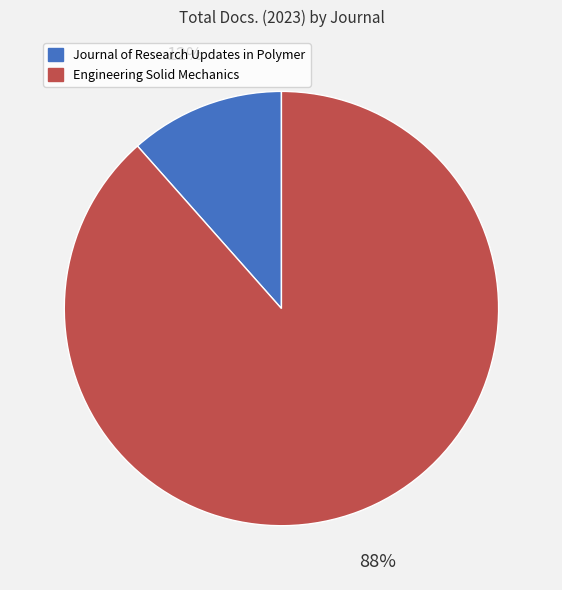

Which has a higher value, Journal of Research Updates in Polymer or Engineering Solid Mechanics?

Engineering Solid Mechanics